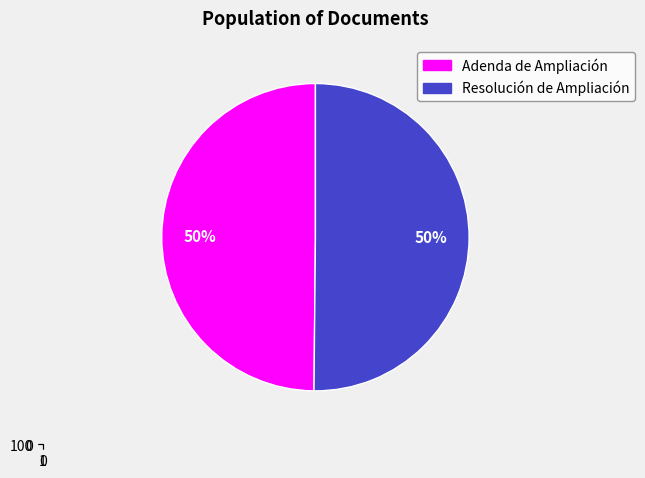

Count the number of slices in the pie.

2